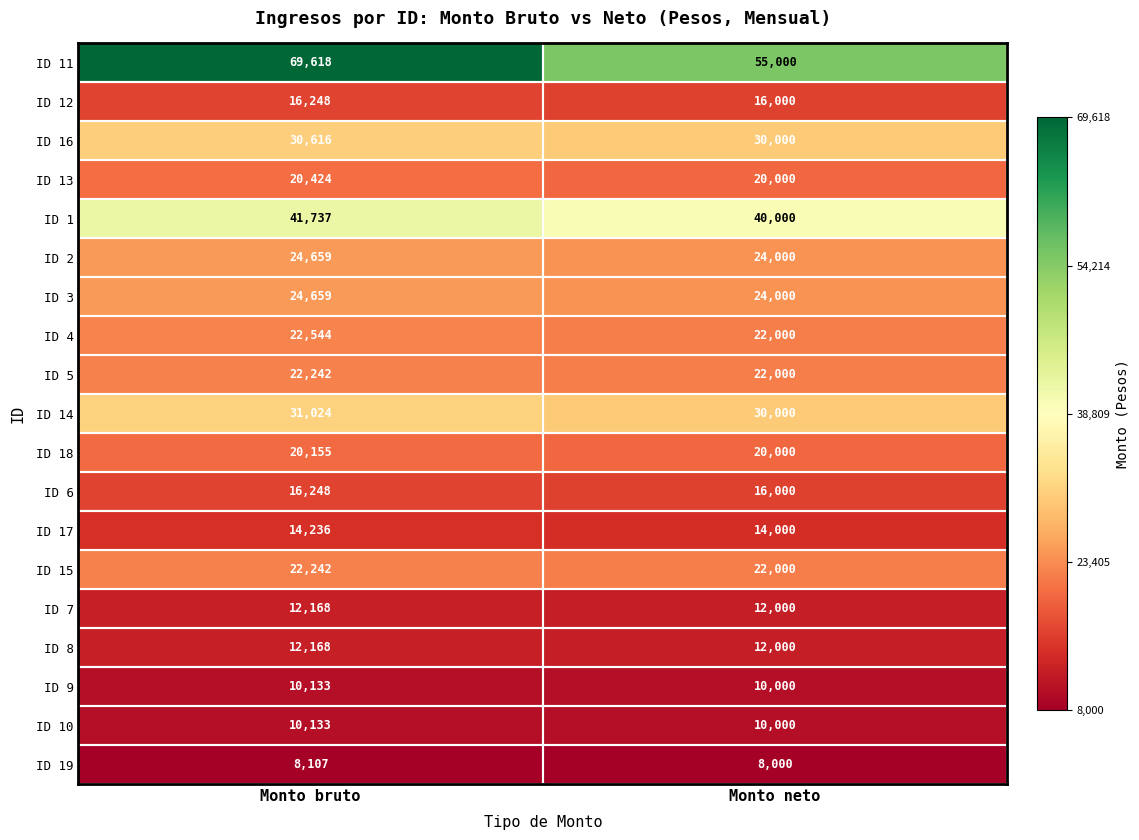

What is the sum of all ID 6 values?

32248